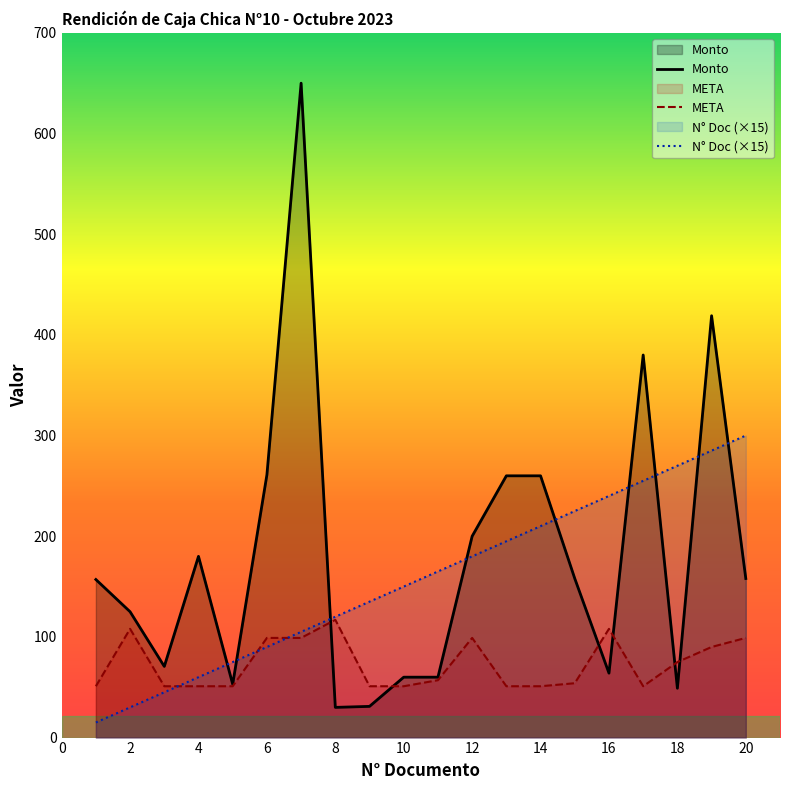

The value of META at 16 is 160.1. True or false?

False